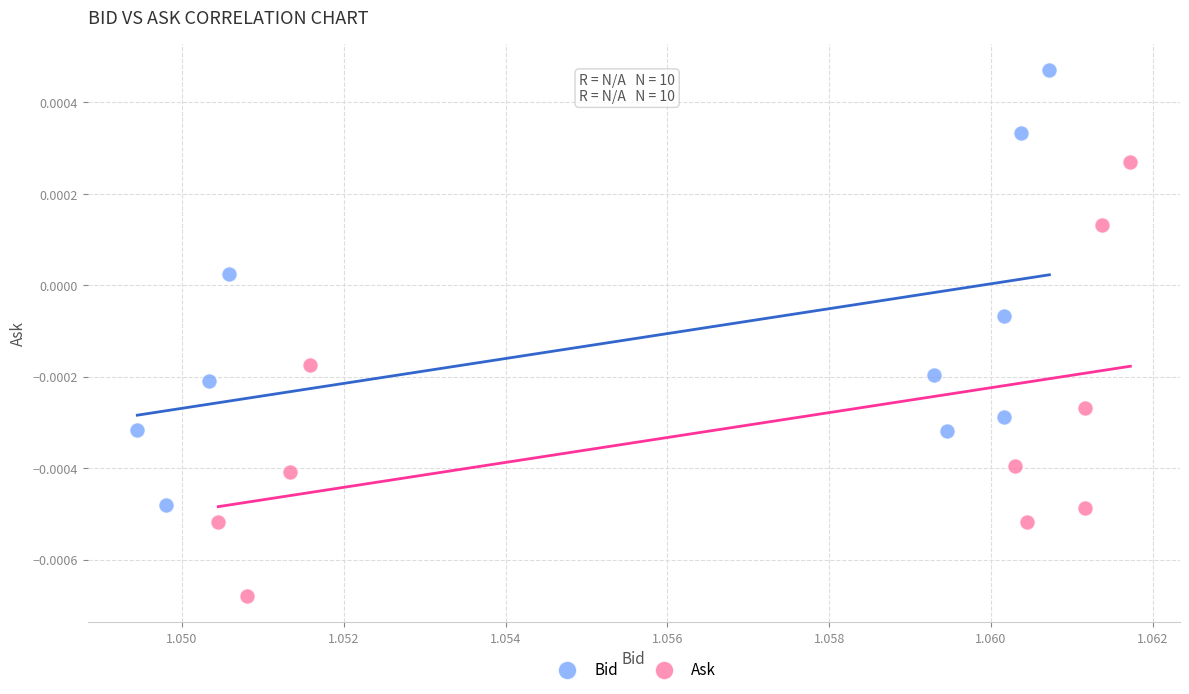

Which series contains the lowest Y value?

Ask